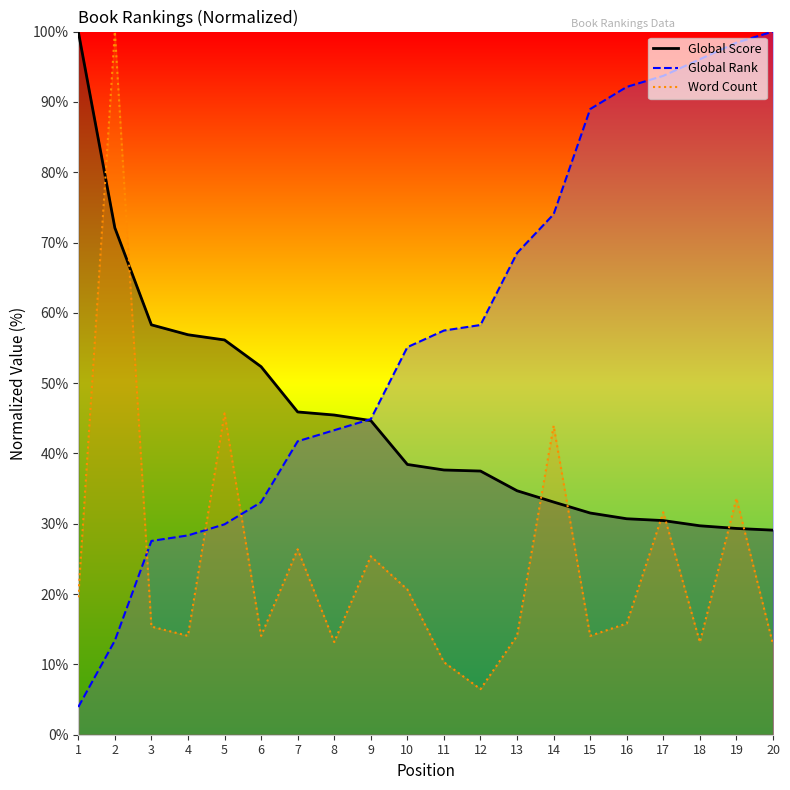

What is the value of the Word Count point at the 15th from the left?

14.1